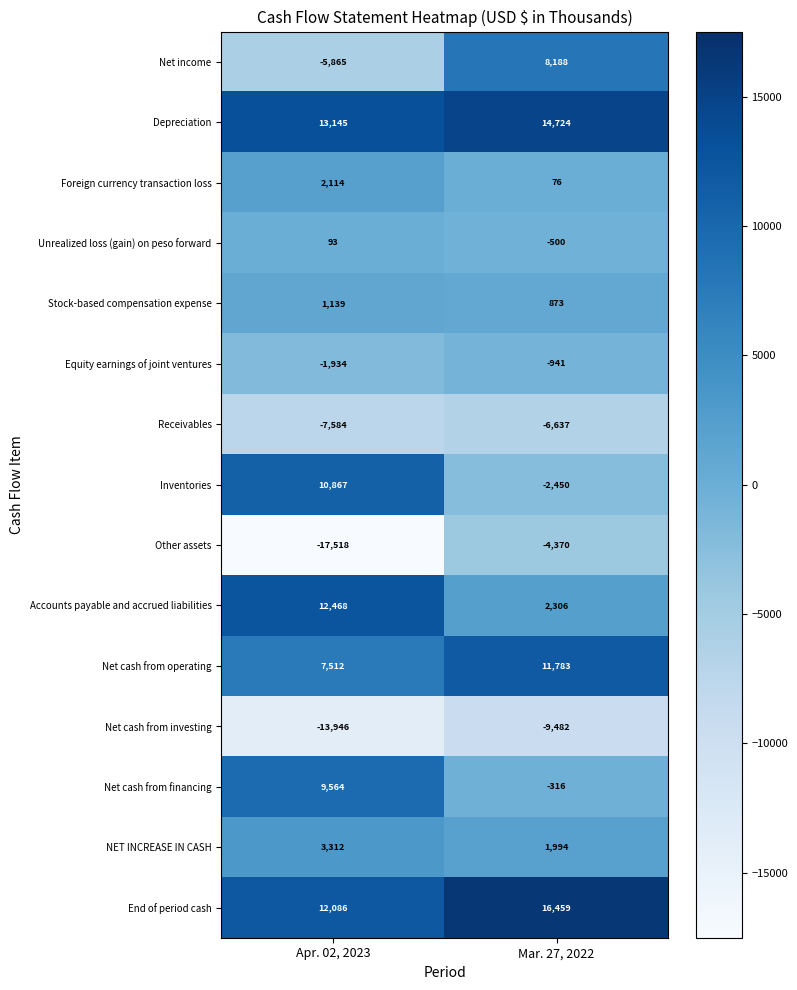

How many series are shown in this chart?

15